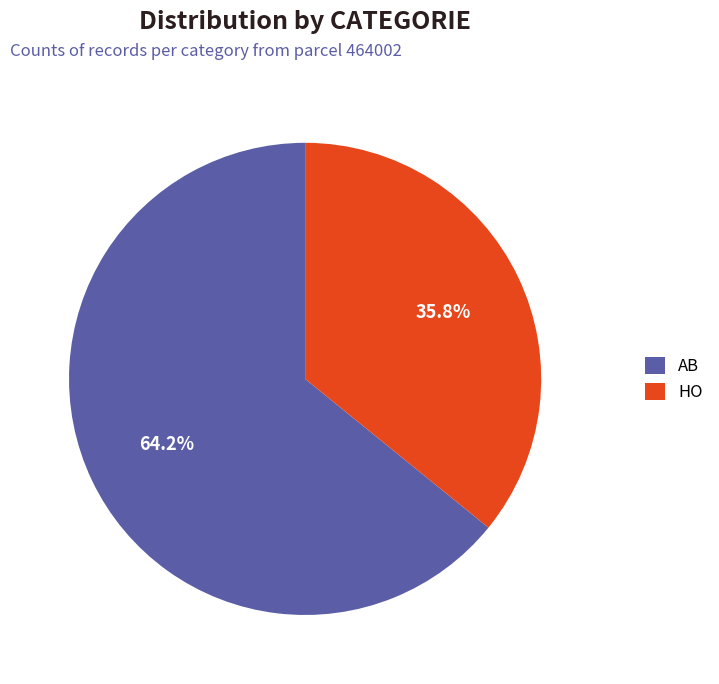

Combined, what portion of the pie is HO and AB?

100.0%